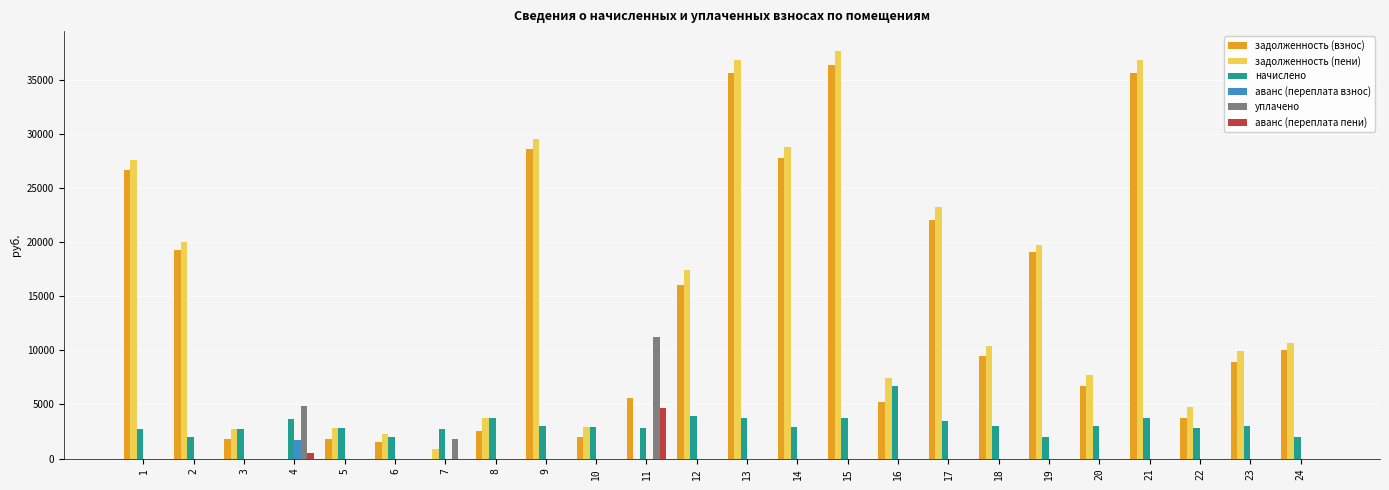

How many distinct data groups are displayed?

6